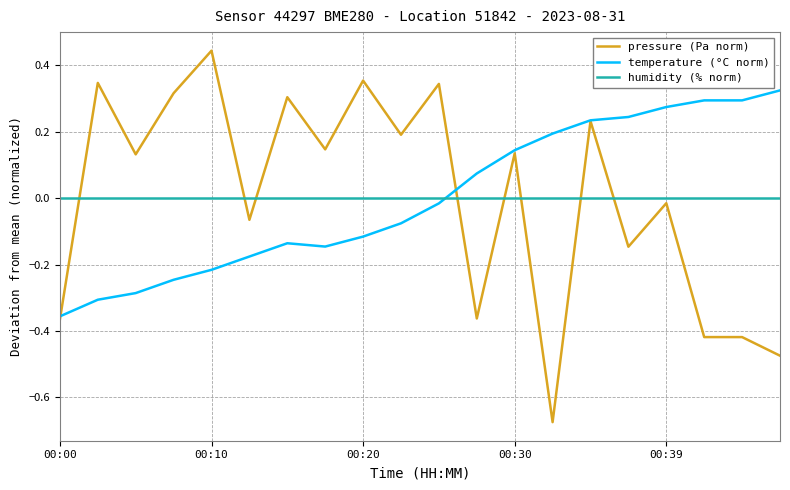

True or false: humidity (% norm) and temperature (°C norm) intersect in this chart.

True